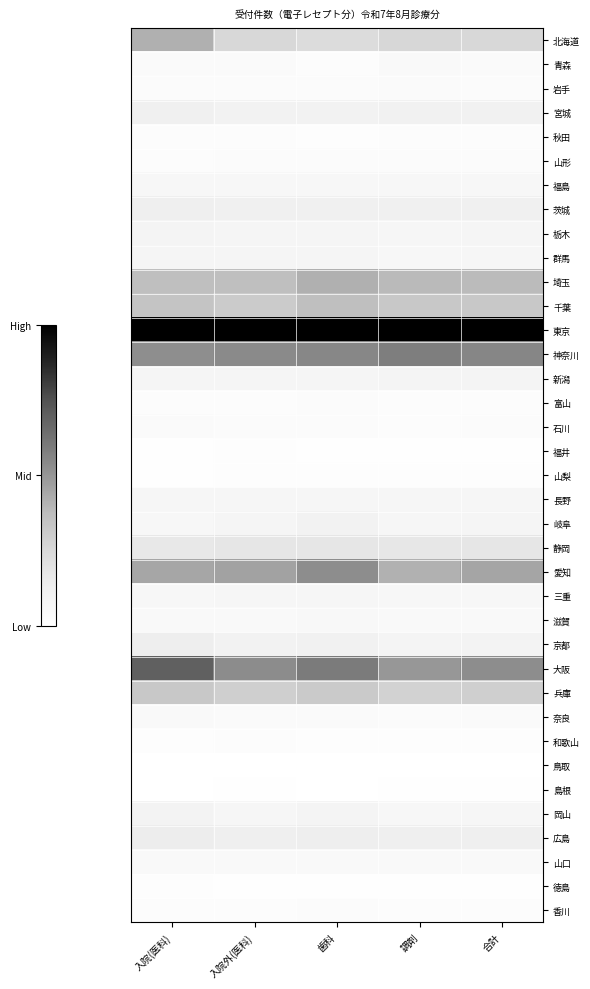

What is the difference between the highest and lowest values at 調剤?

1.0